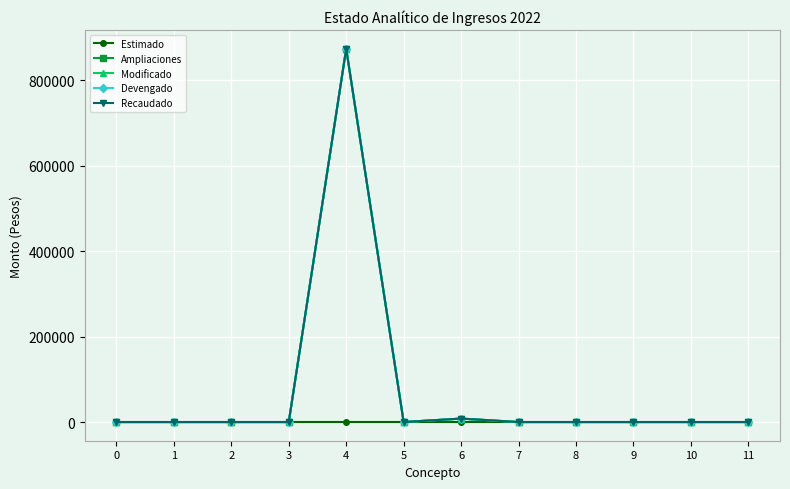

Between 1 and 2, which is larger?

1